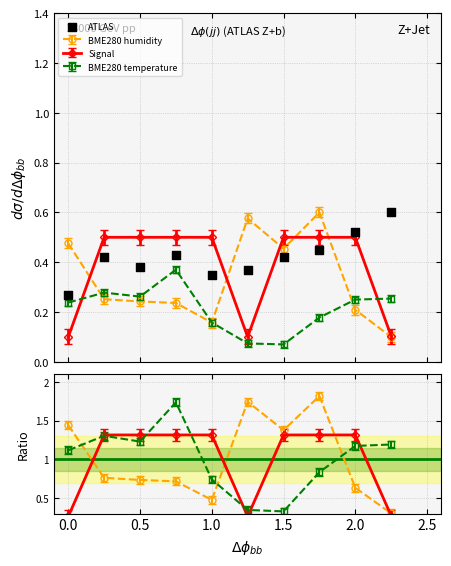

Which series contains the lowest Y value?

BME280_temperature